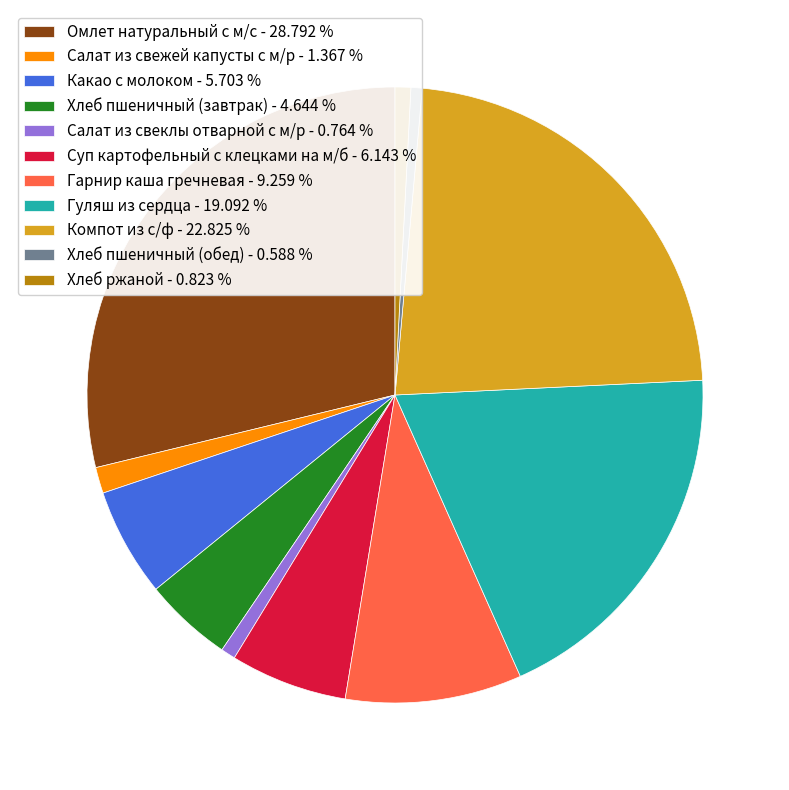

What is the largest slice in the pie chart?

Омлет натуральный с м/с